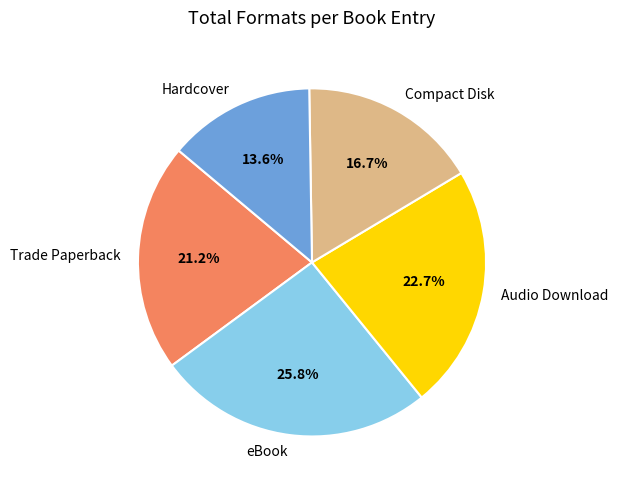

To the nearest percent, what is the average slice percentage?

20%